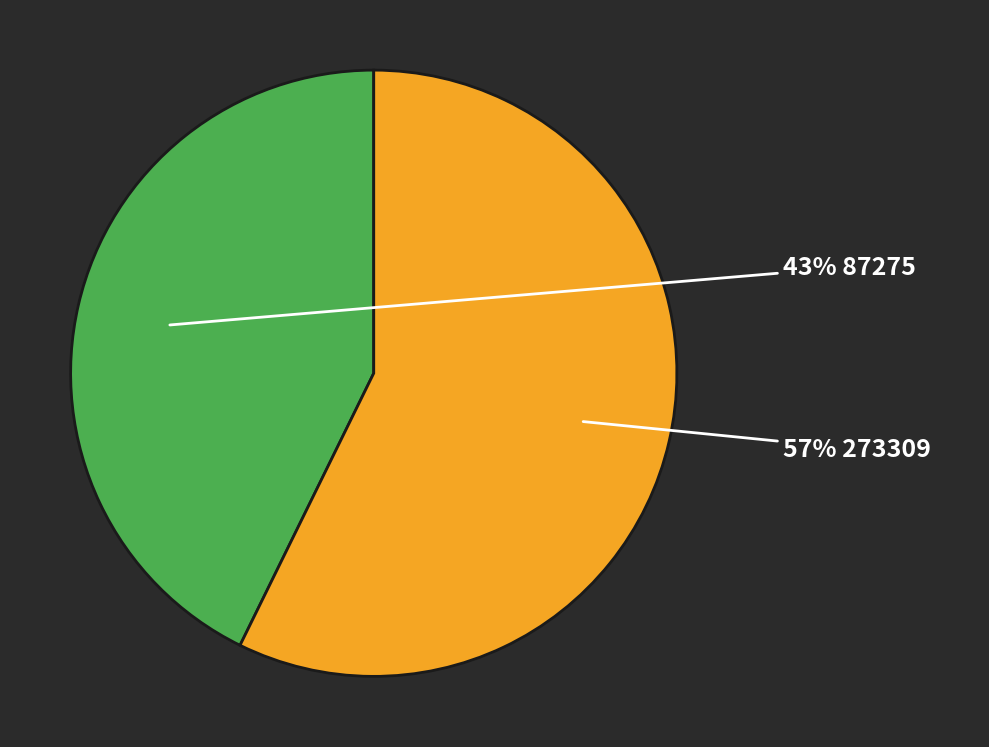

Count the number of slices in the pie.

2